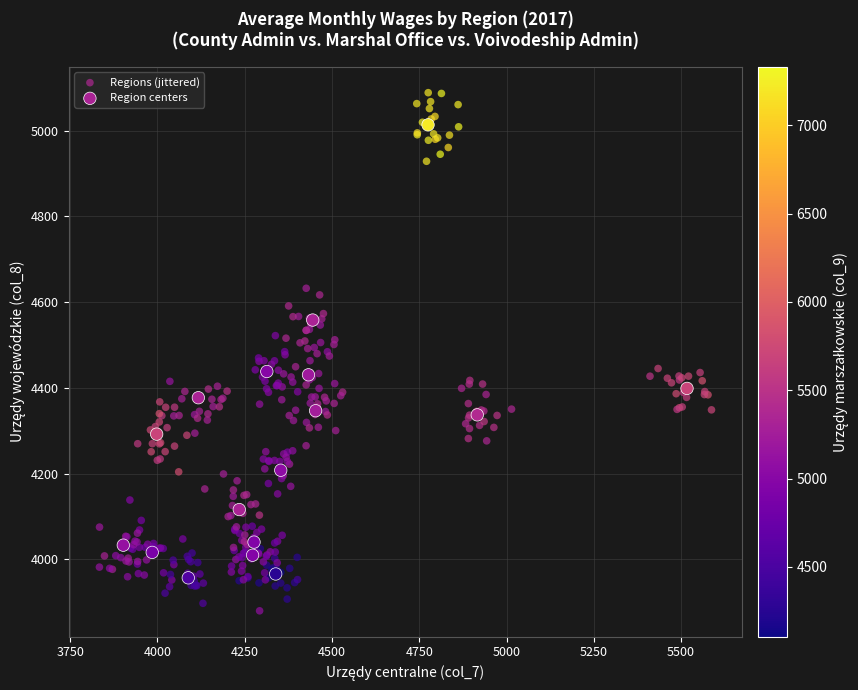

Which series contains the lowest Y value?

Regions (jittered)